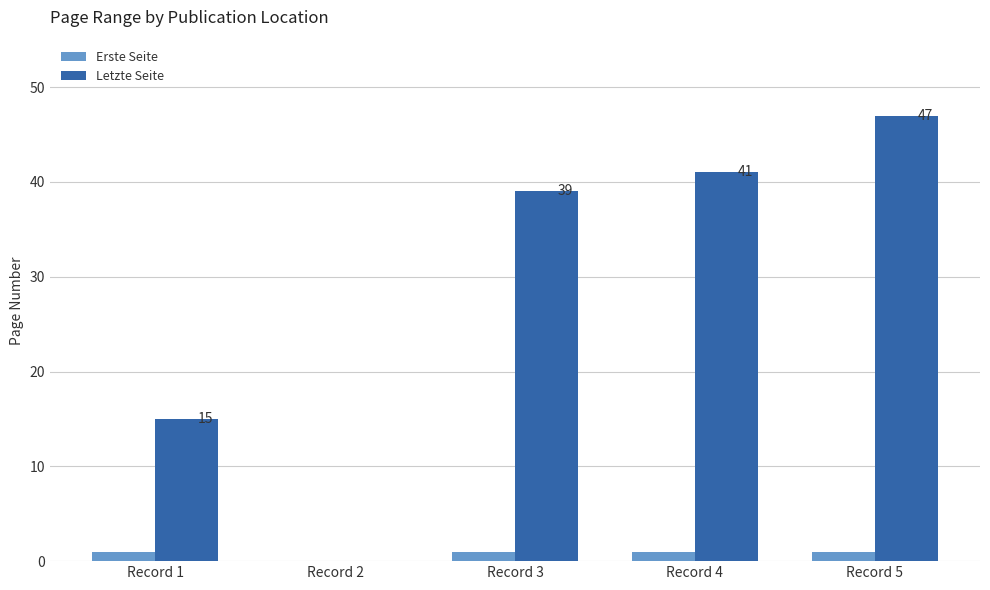

What are all the series names shown in the legend?

Erste Seite, Letzte Seite